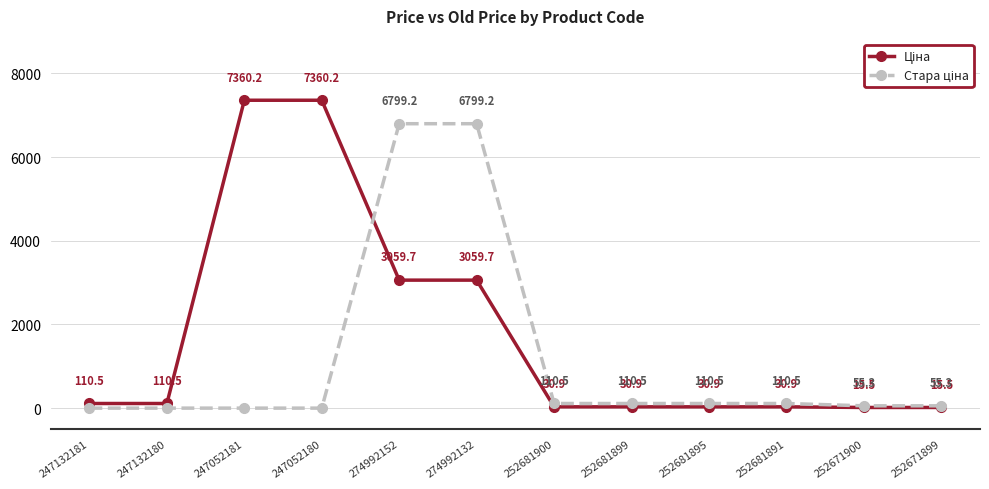

At how many categories does at least one series exceed 4176?

4